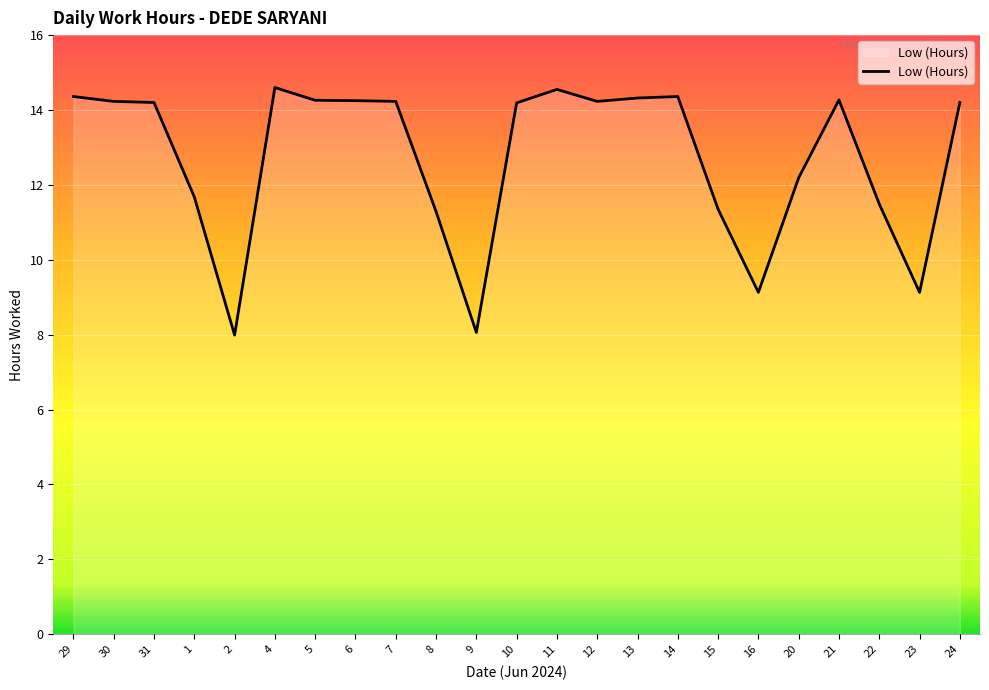

The value at 23 is 2.6. True or false?

False